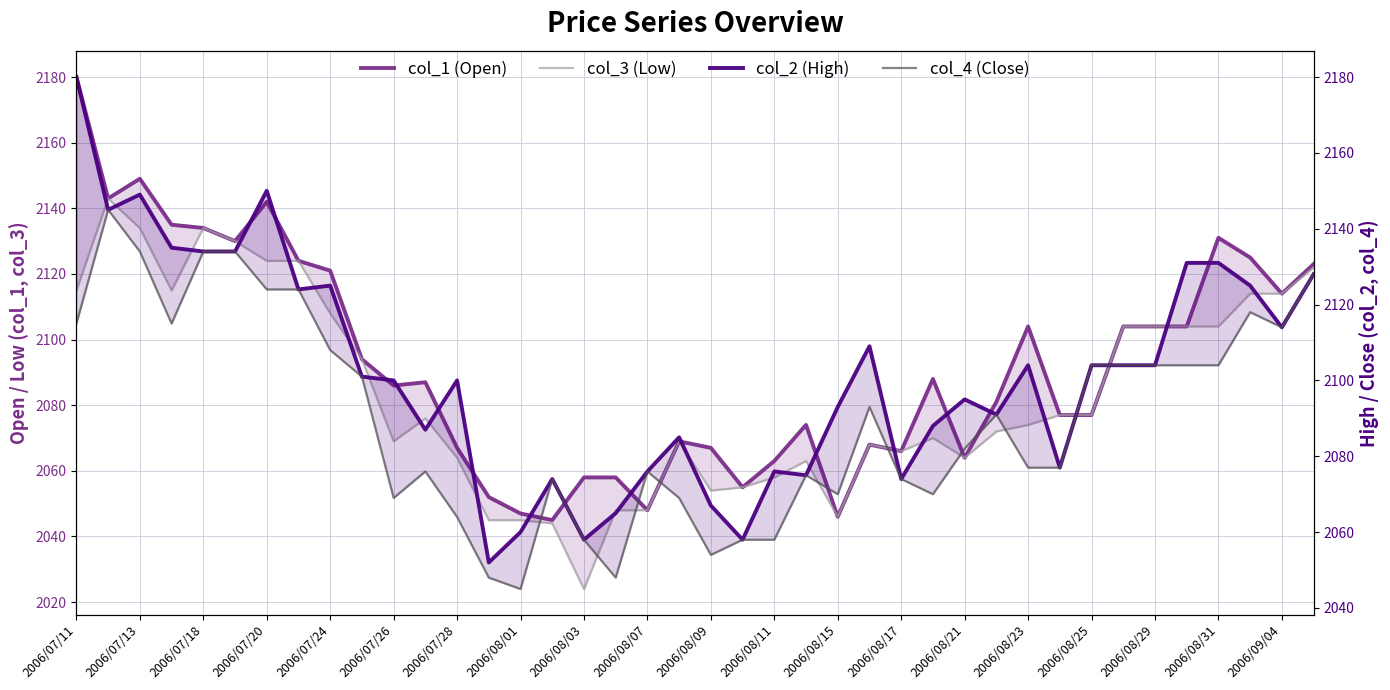

The value of col_1 at 2006/08/11 is 1012. True or false?

False